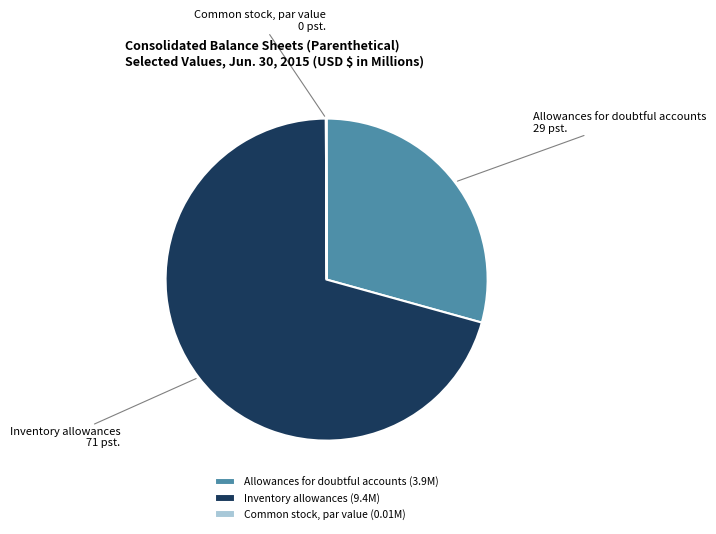

Combined, do Inventory allowances and Allowances for doubtful accounts account for over 50%?

Yes